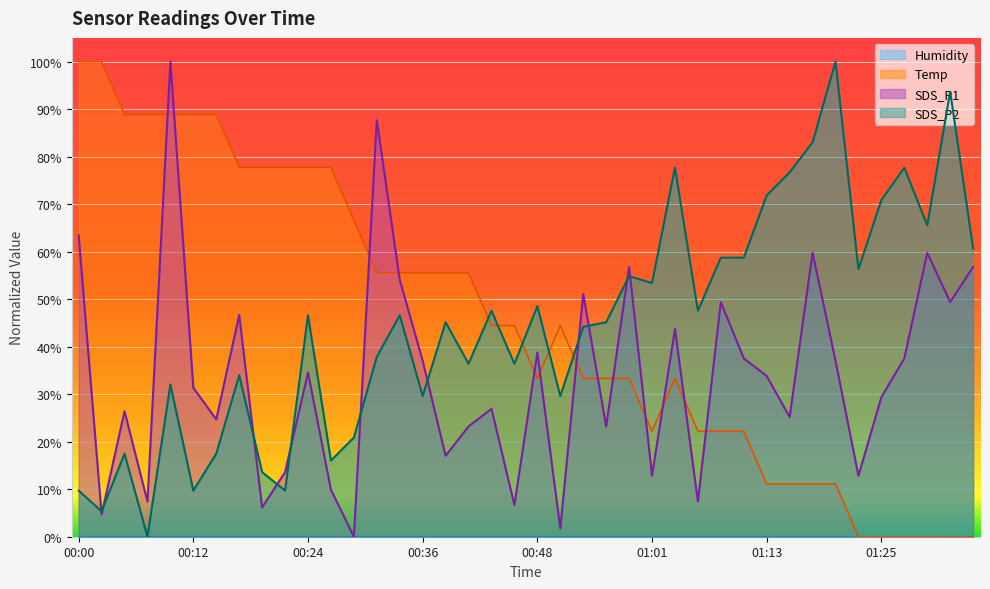

Does the chart display data point markers on the line(s)?

No